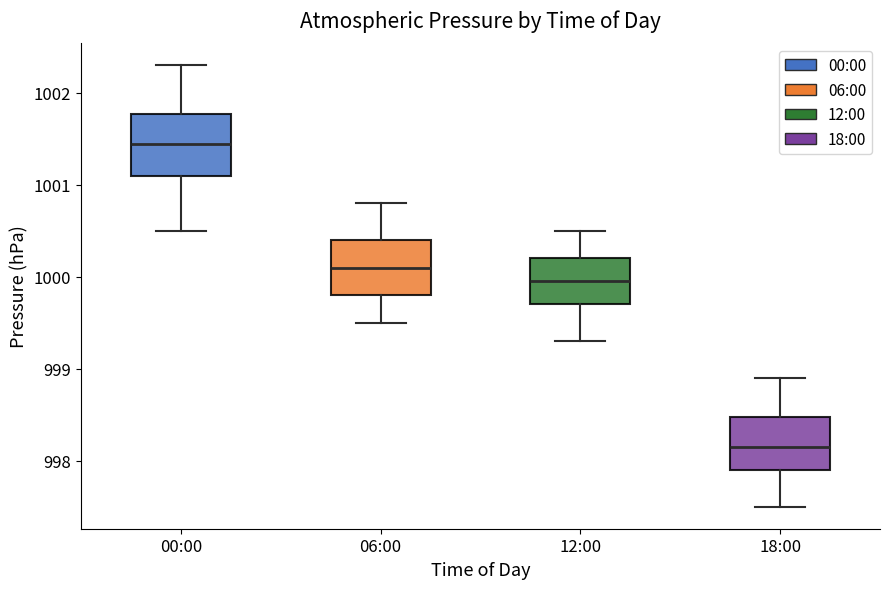

Reading left to right, transcribe this box plot: for each box, give where its median line is, the range the box spans, and where its two whiskers end, as read against the y-axis. The values are not printed on the chart, so give them approximately, as read against the axis.

00:00: median 1001.5, box 1001.1 to 1001.8, whiskers 1000.5 to 1002.3
06:00: median 1000.1, box 999.8 to 1000.4, whiskers 999.5 to 1000.8
12:00: median 1000.0, box 999.7 to 1000.2, whiskers 999.3 to 1000.5
18:00: median 998.2, box 997.9 to 998.5, whiskers 997.5 to 998.9